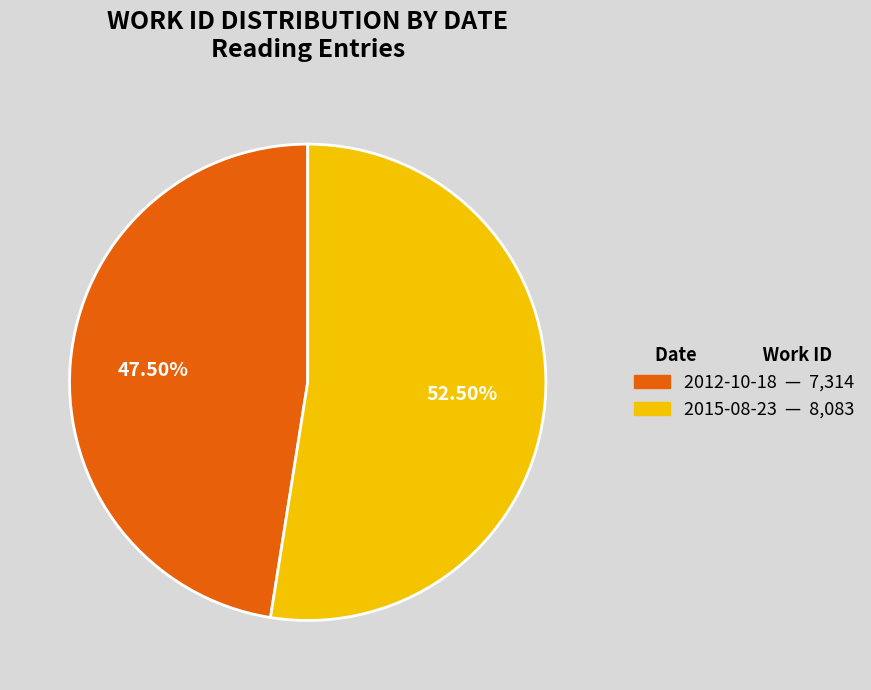

How much of the chart is everything except 2015-08-23?

47.5%